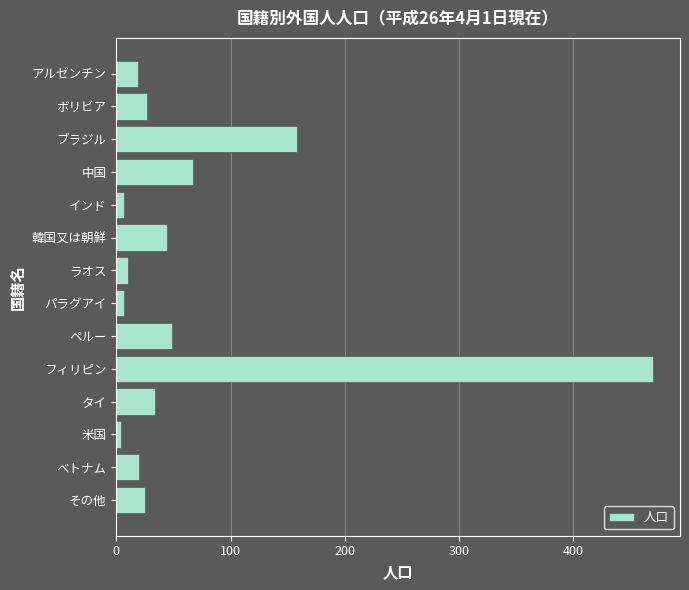

How many values are below 27?

7